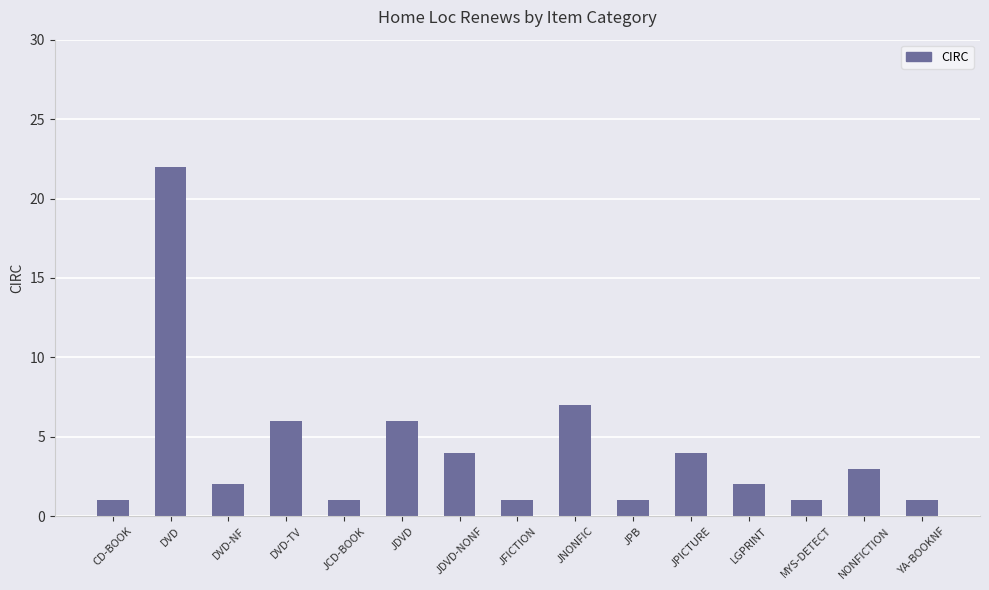

True or false: the data shows 1 at NONFICTION.

False